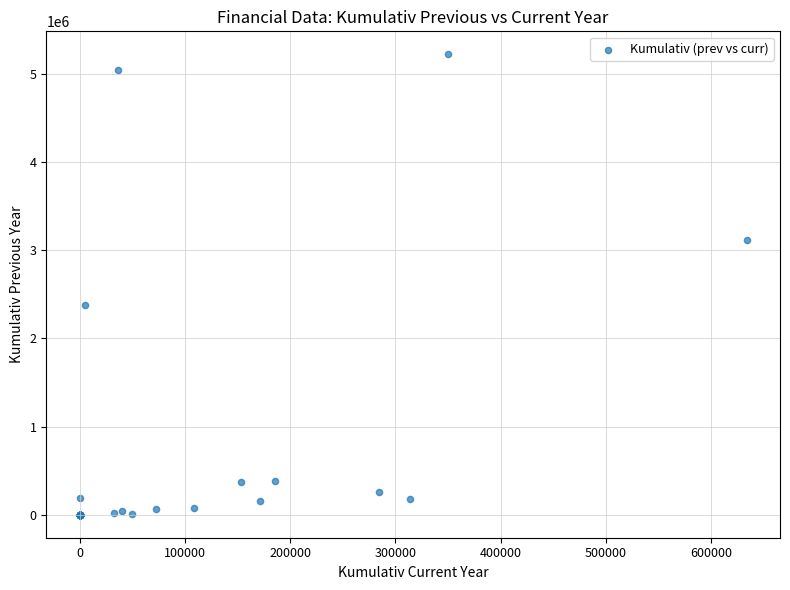

What Y value in the scatter plot is closest to 2612344?

2383964